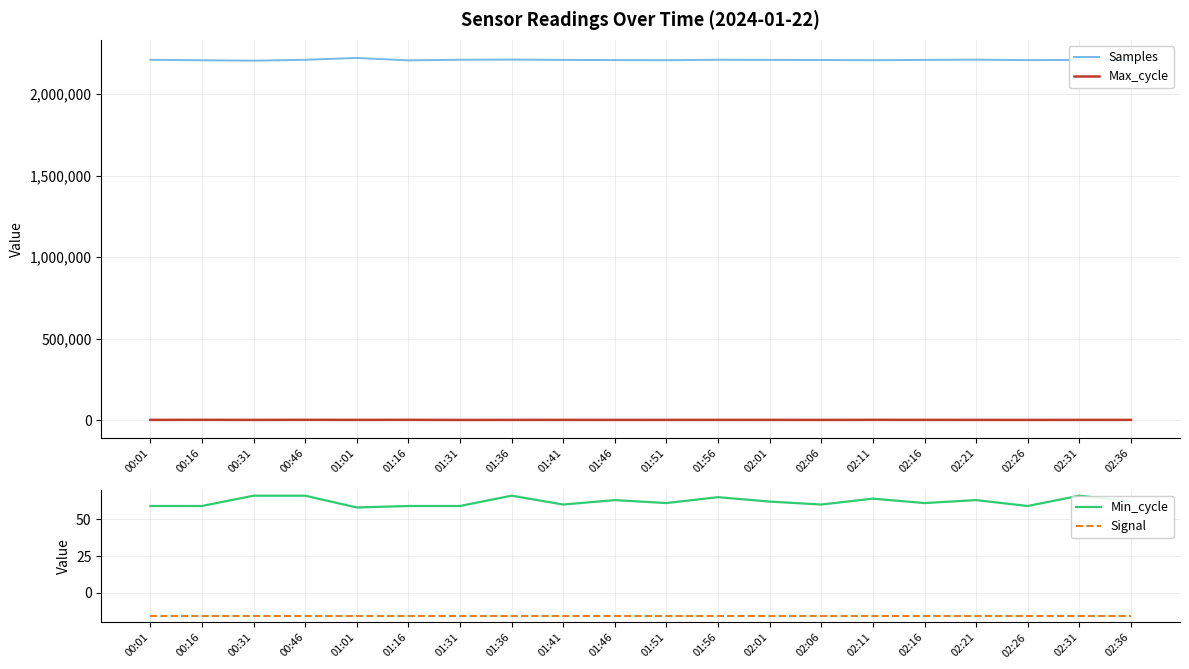

The value of Samples at 02:06 is 3825242. True or false?

False